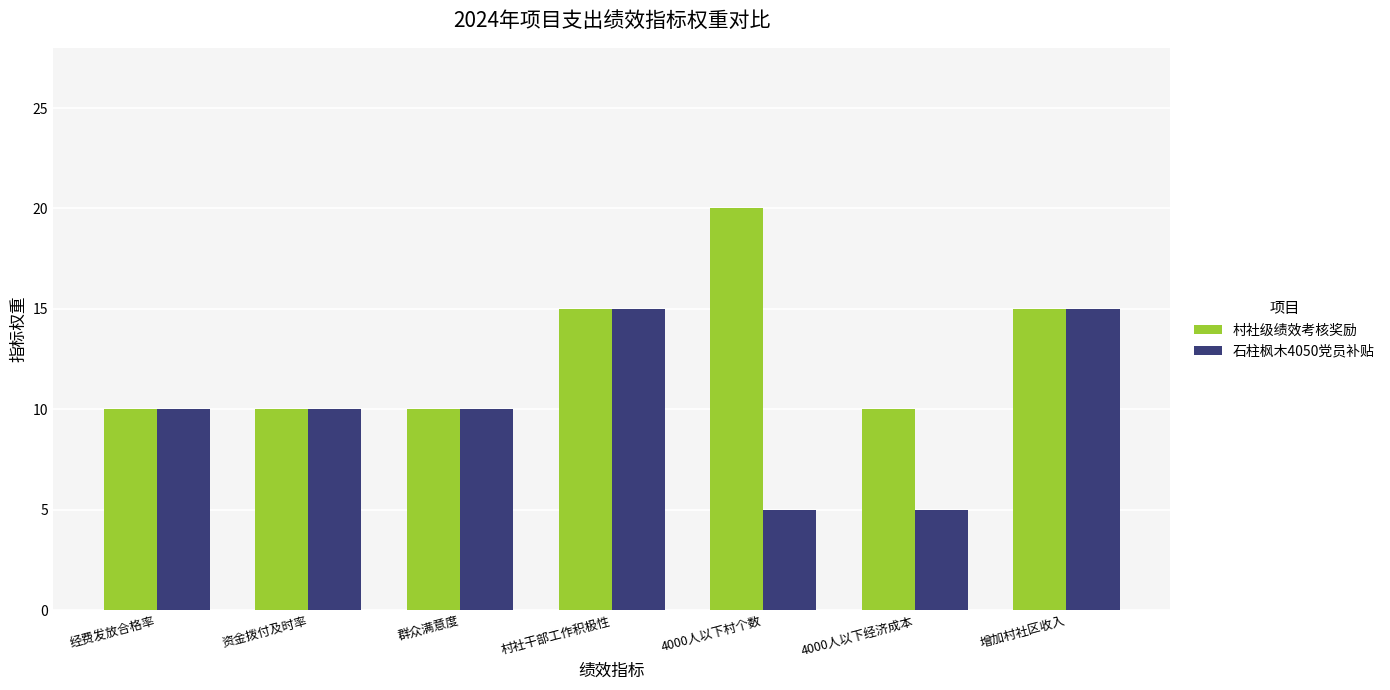

What is the total value across all series at 4000人以下村个数?

25